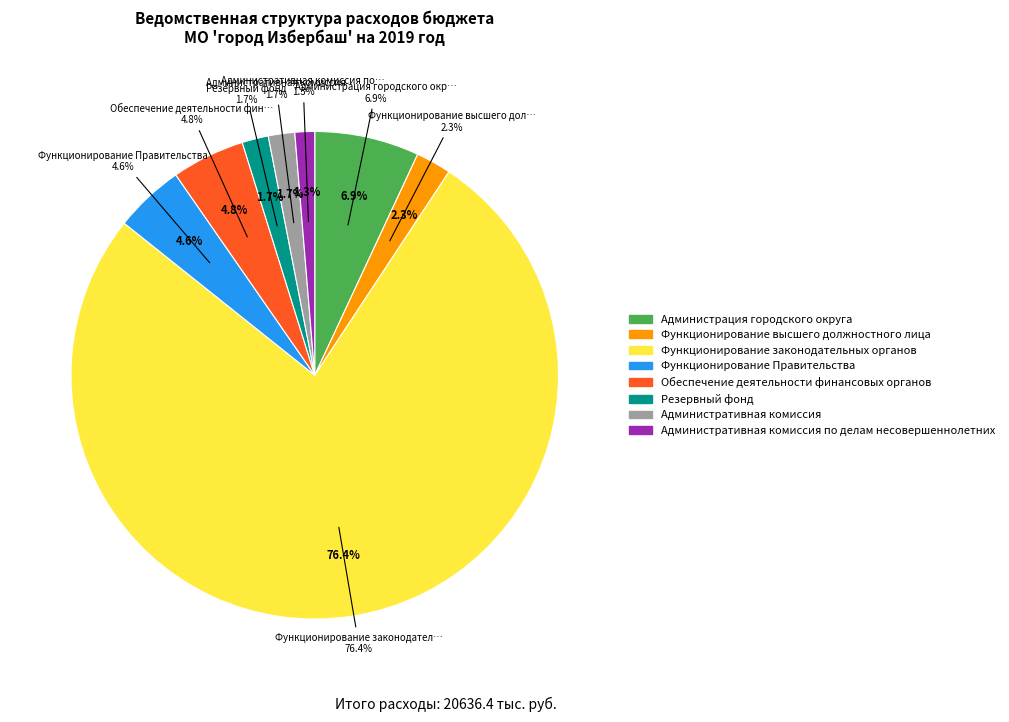

Is there a majority slice in this chart?

Yes